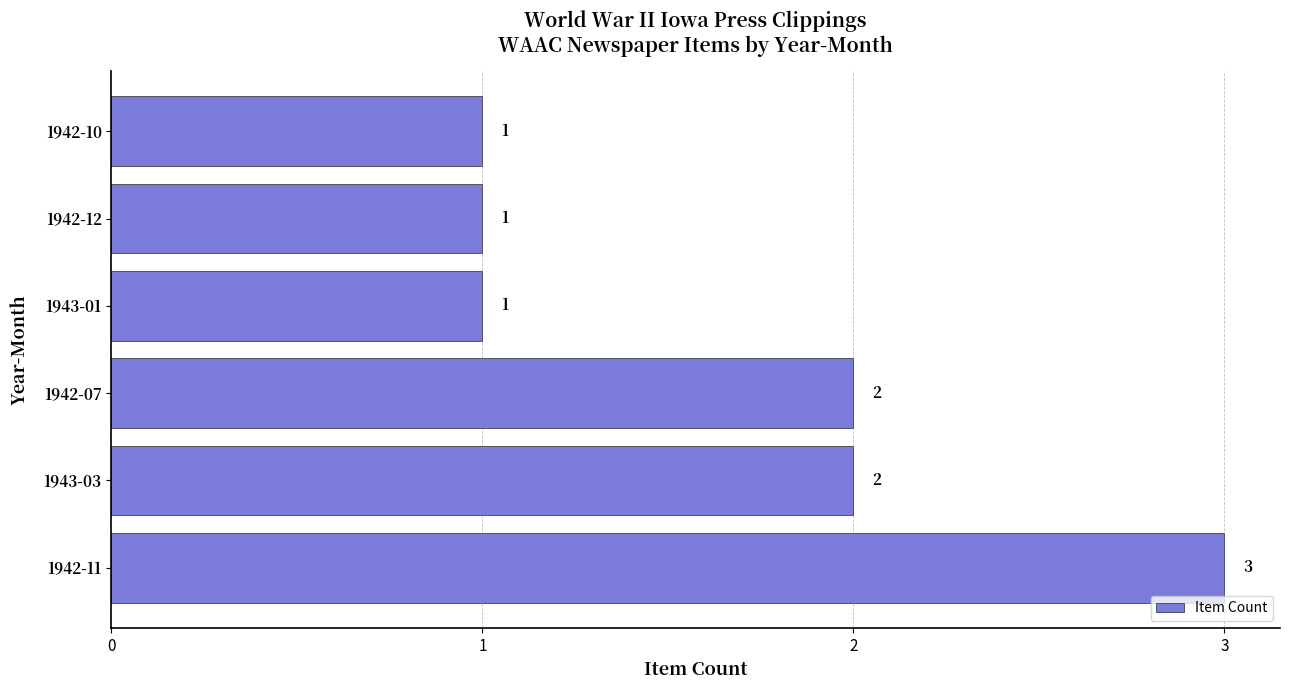

Reading bottom to top, transcribe all the data shown in this chart.

3	2	2	1	1	1